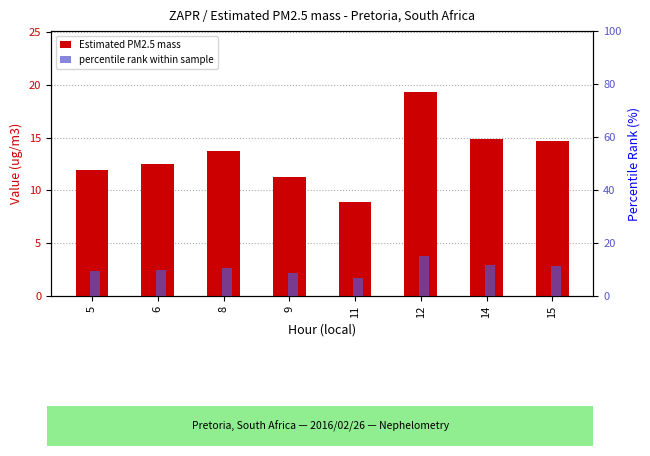

Read the Estimated PM2.5 mass value at 11.

8.9